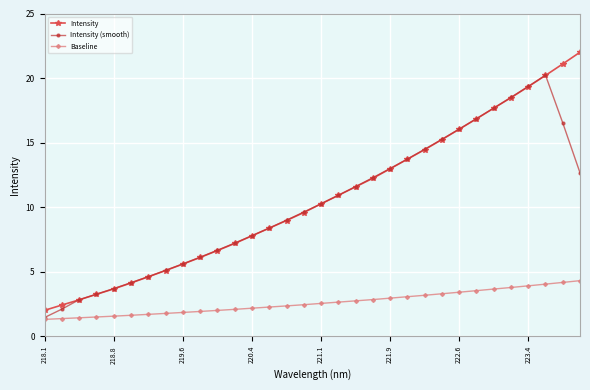

What is the value of the Intensity point at the 26th from the left?

16.8